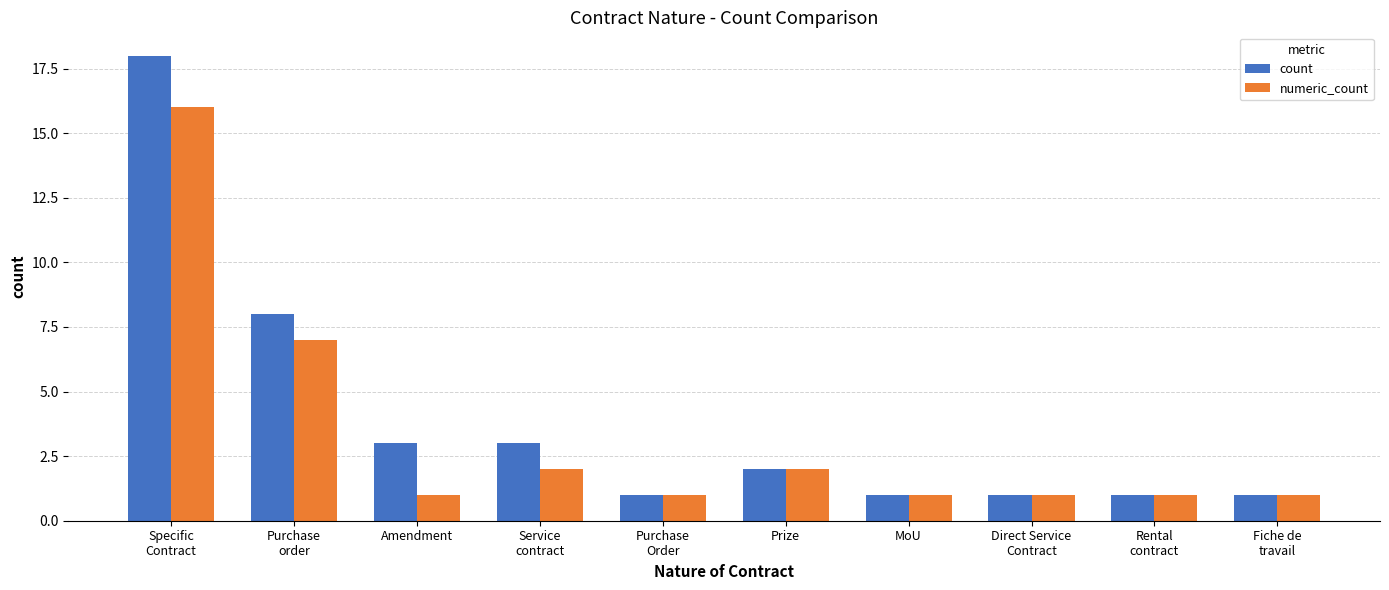

How many series are shown in this chart?

2